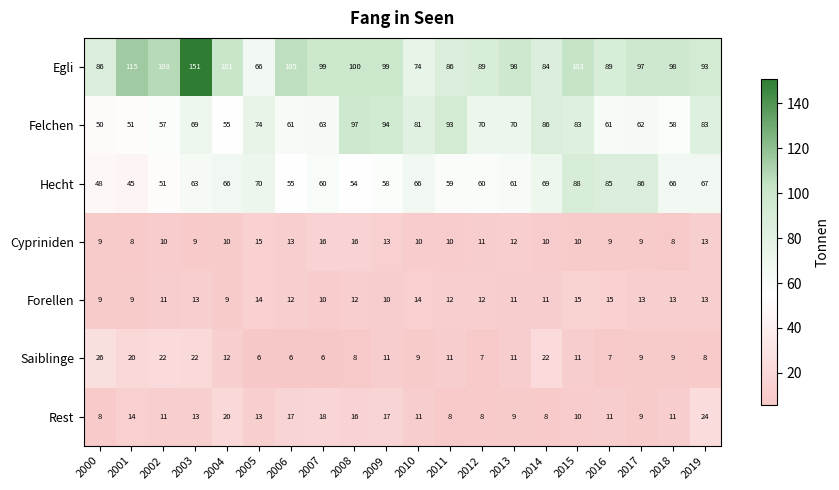

Which series has the largest range (max minus min)?

Egli